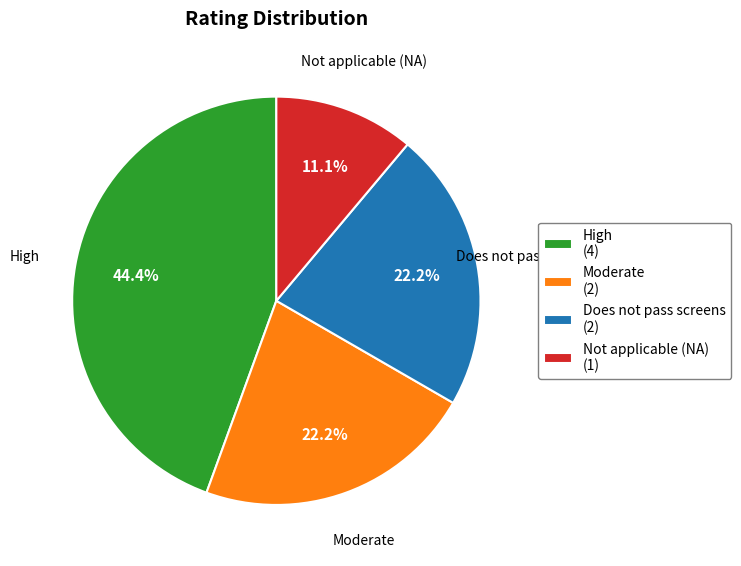

To the nearest percent, what is the combined percentage of High and Does not pass screens?

67%